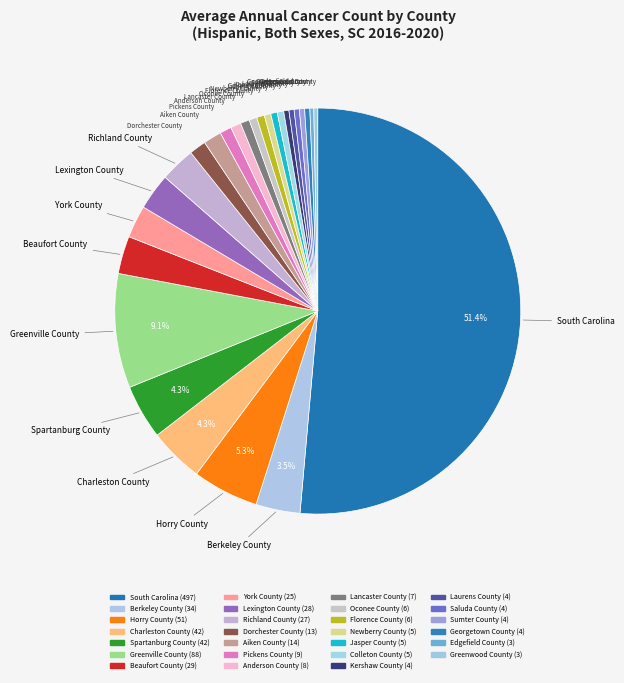

The Berkeley County slice represents 13% of the pie. True or false?

False